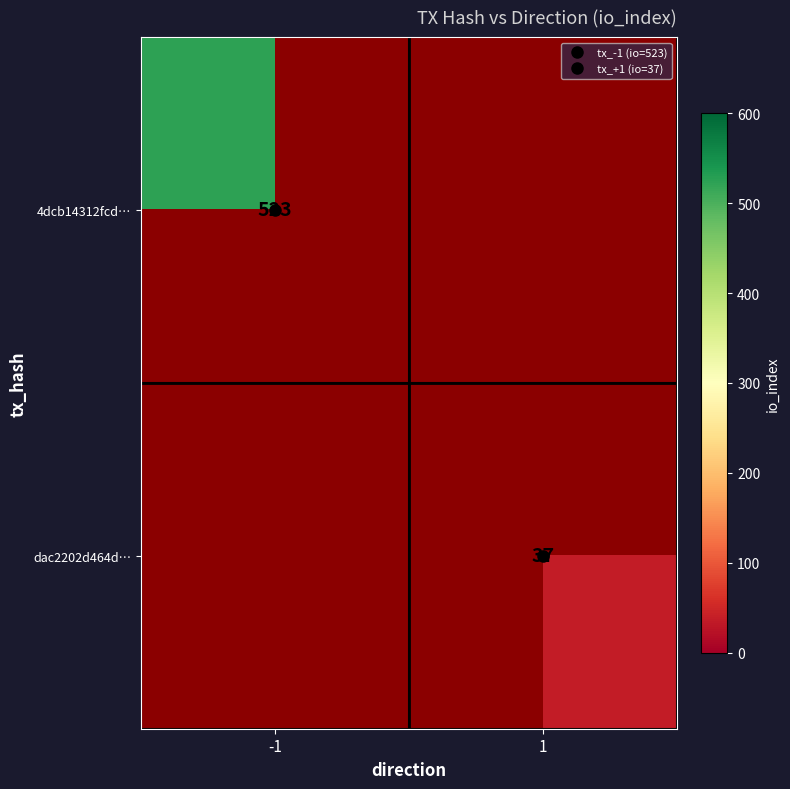

Read the 4dcb14312fcd… value at -1.

523.0